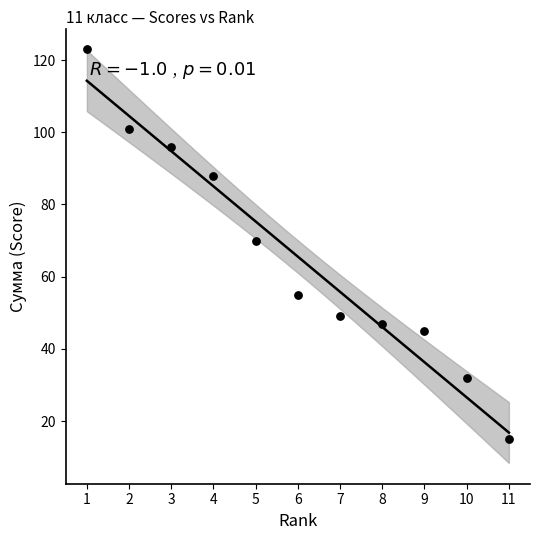

What is the average Y value?

66